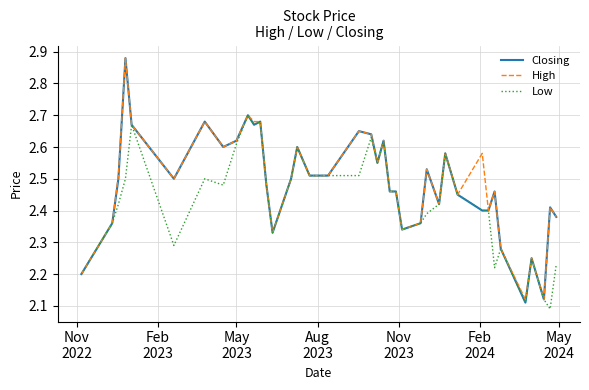

Count the number of data series in this chart.

3